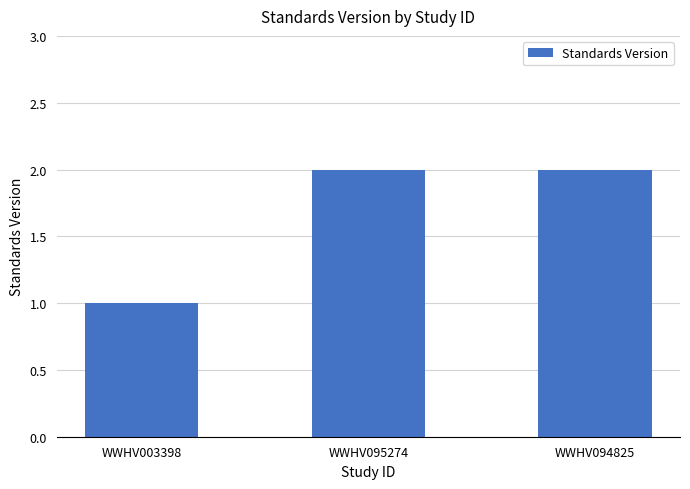

What is the difference between the values at WWHV003398 and WWHV094825?

1